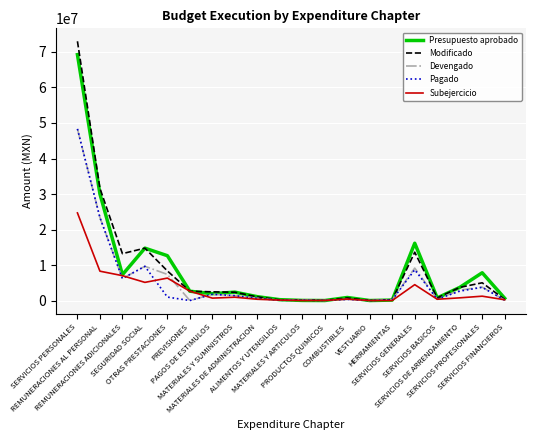

Where is Modificado nearest to the value 36504315?

REMUNERACIONES AL PERSONAL